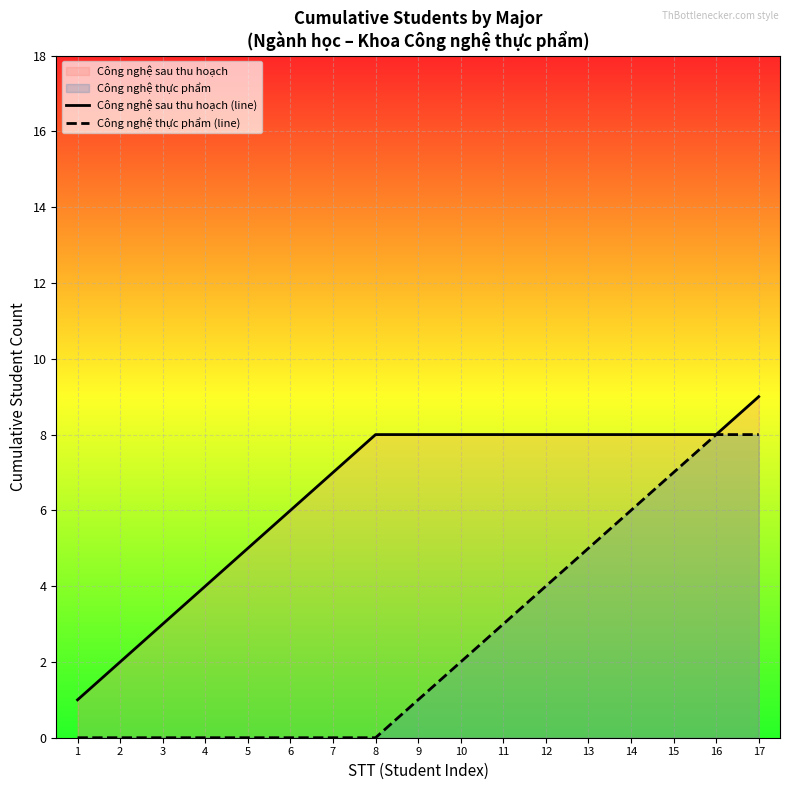

What is the average value of the Công nghệ sau thu hoạch (line) series?

6